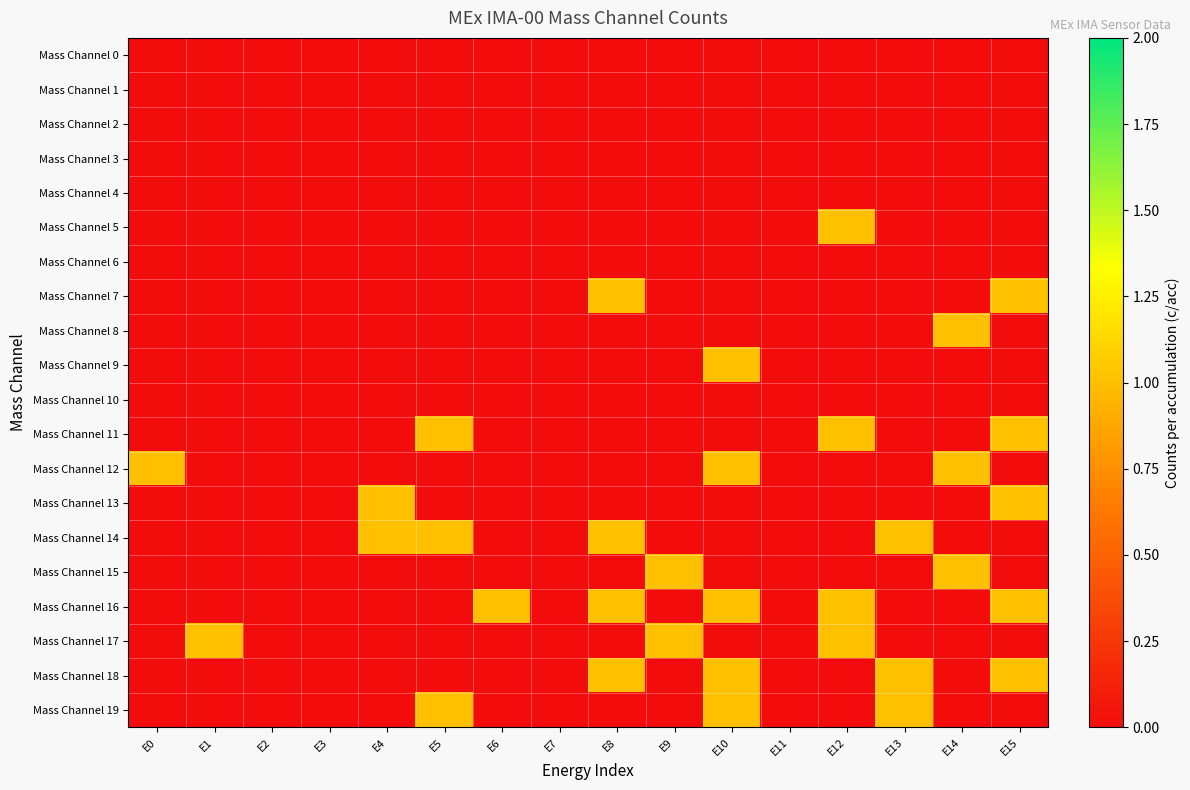

Count the number of data series in this chart.

20